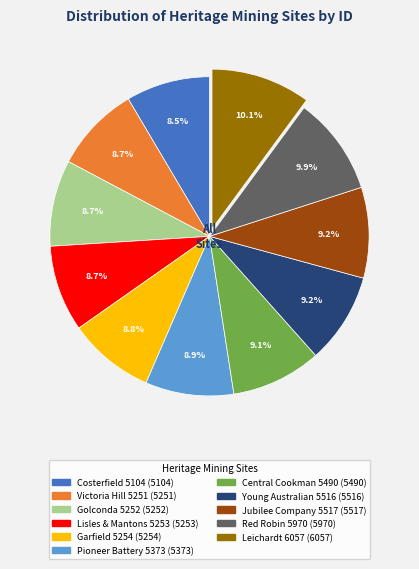

Count the number of slices in the pie.

11